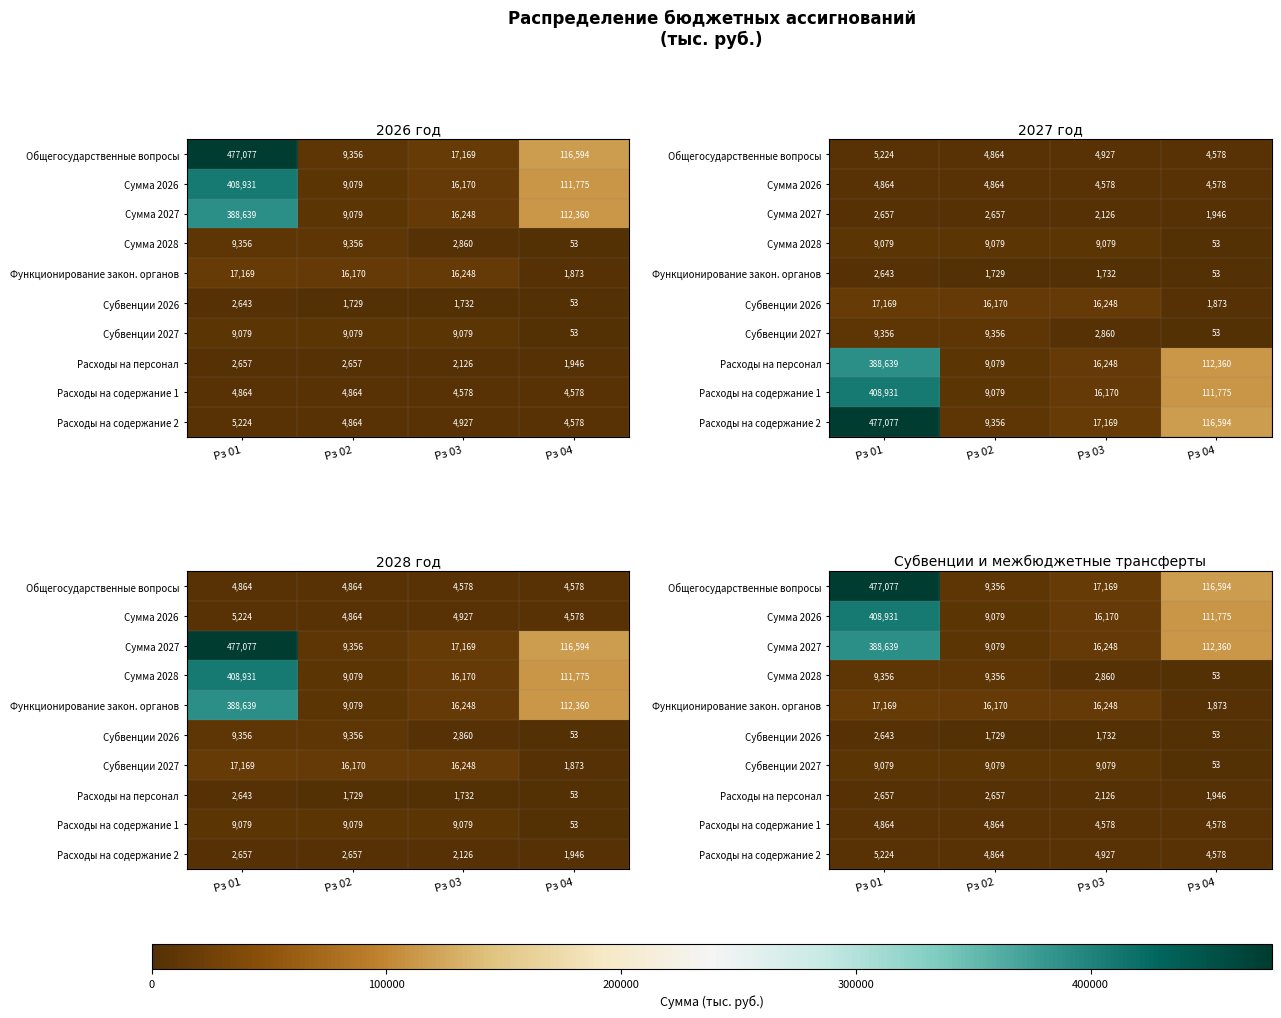

At which category is the sum across all series the highest?

Рз 01